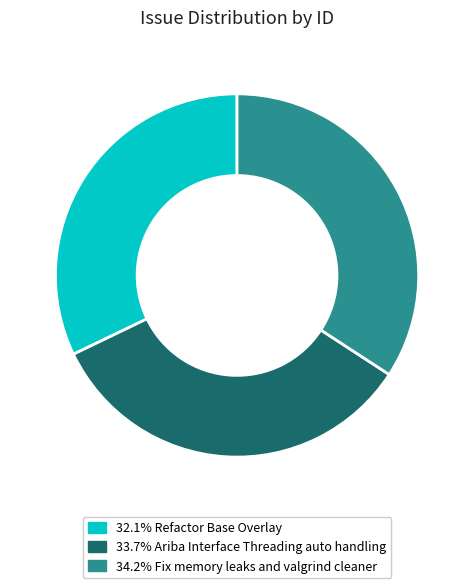

Is there a majority slice in this chart?

No